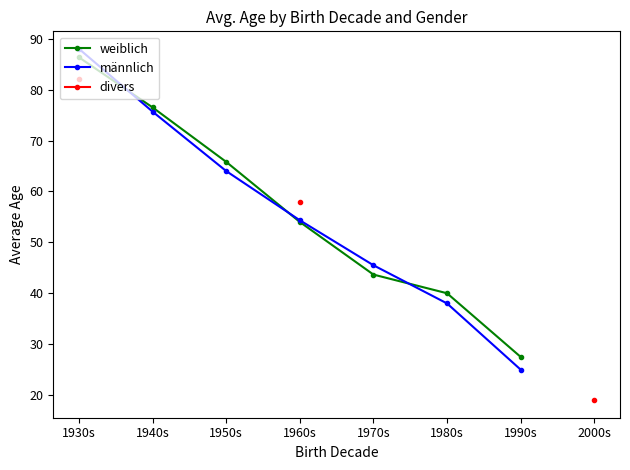

List the series in order of their peak value, lowest first.

divers, weiblich, männlich